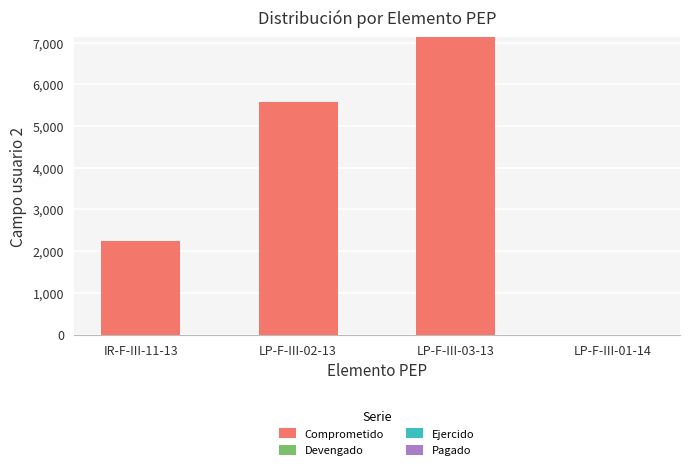

Which label corresponds to the largest value in the chart?

LP-F-III-03-13